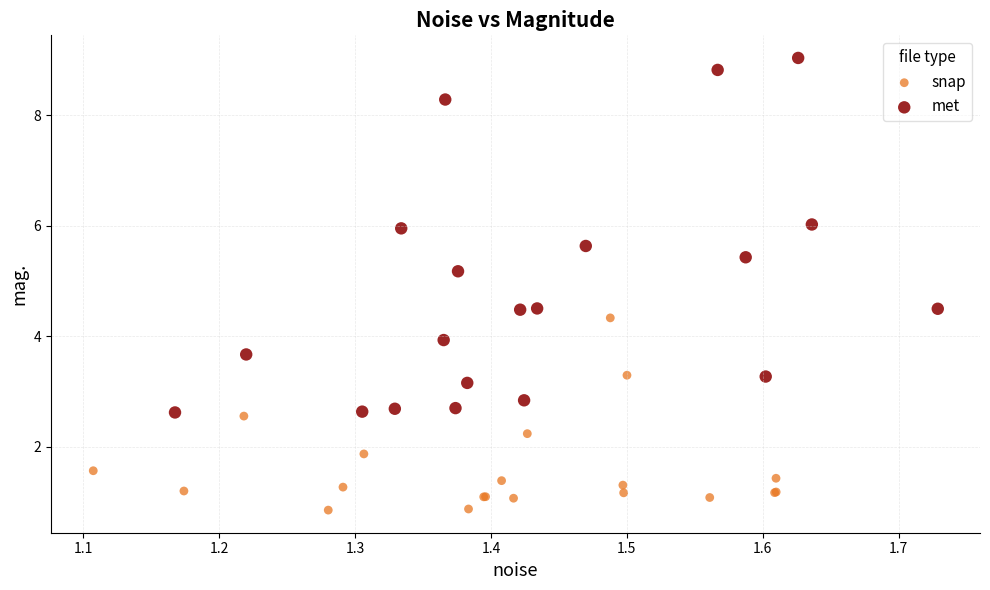

Which series reaches the minimum Y coordinate?

snap